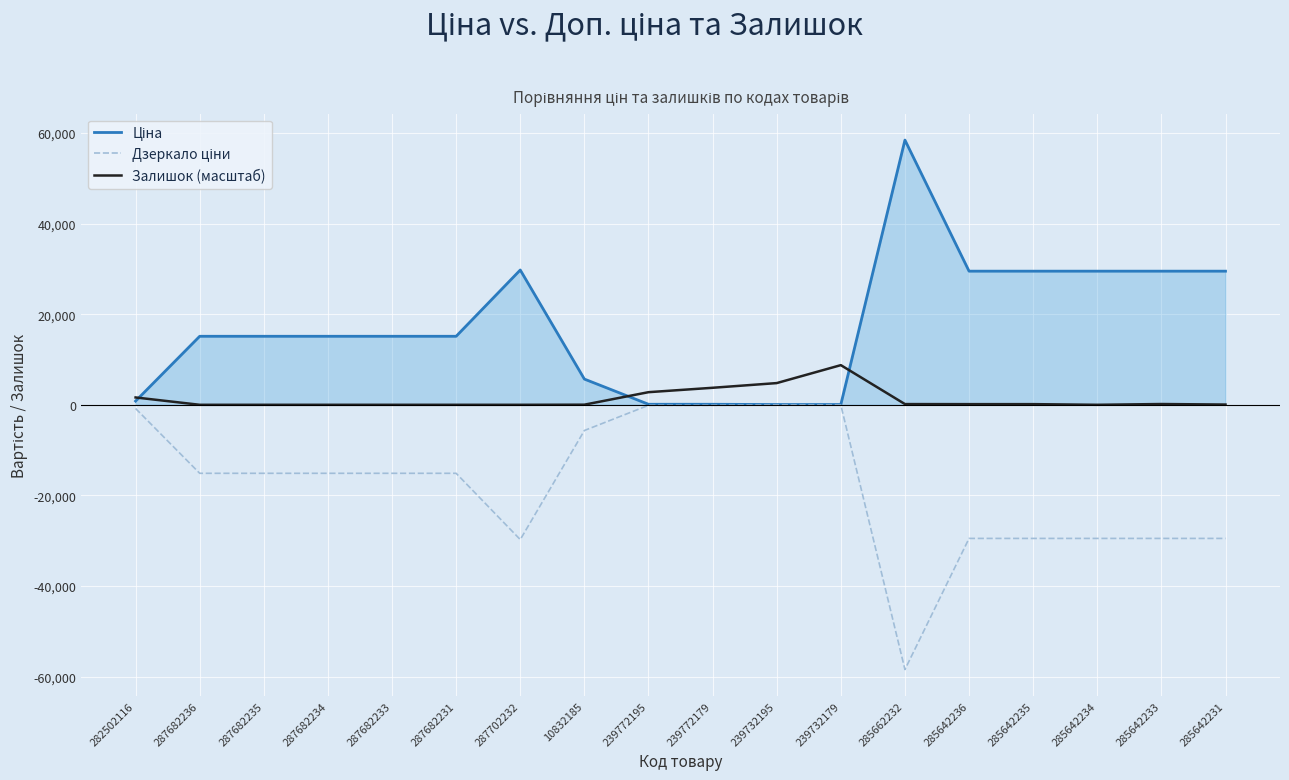

What is the highest value of the Залишок (масштаб) series?

8751.0